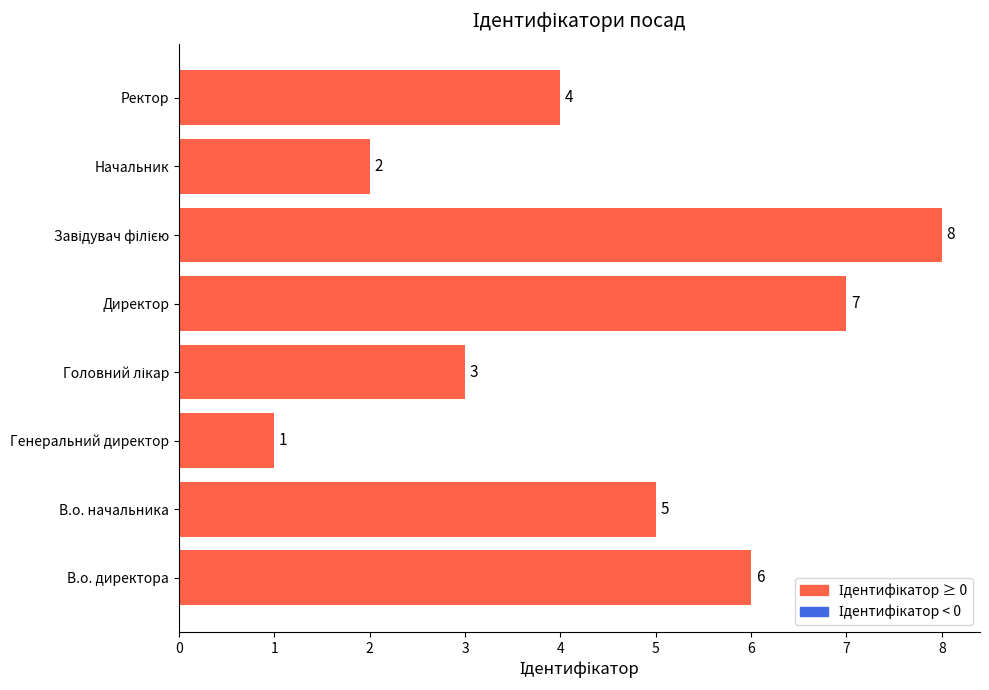

What is the greatest value displayed?

8